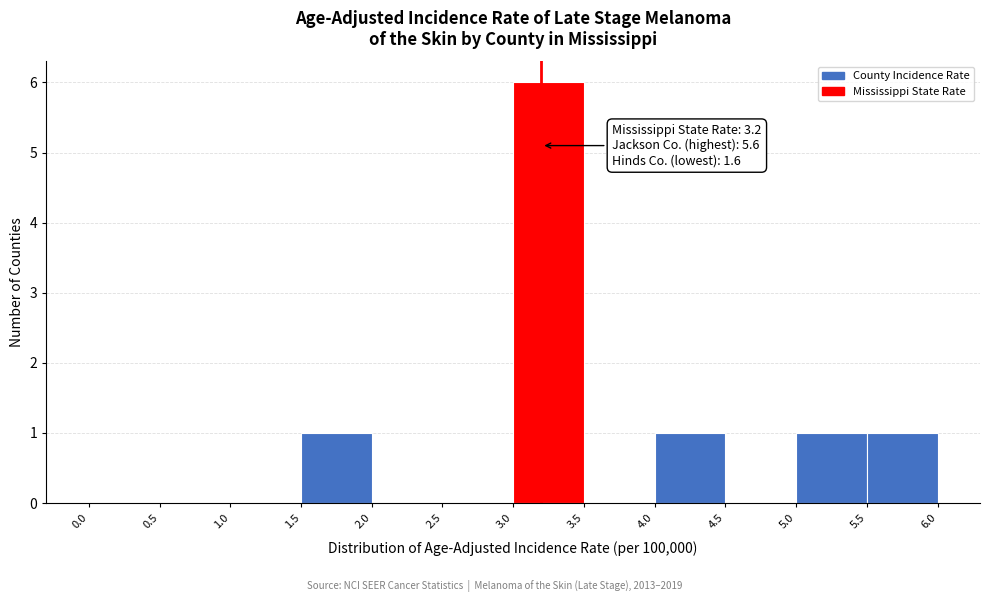

Over which range of the x-axis is the bar tallest?

3.0 to 3.5